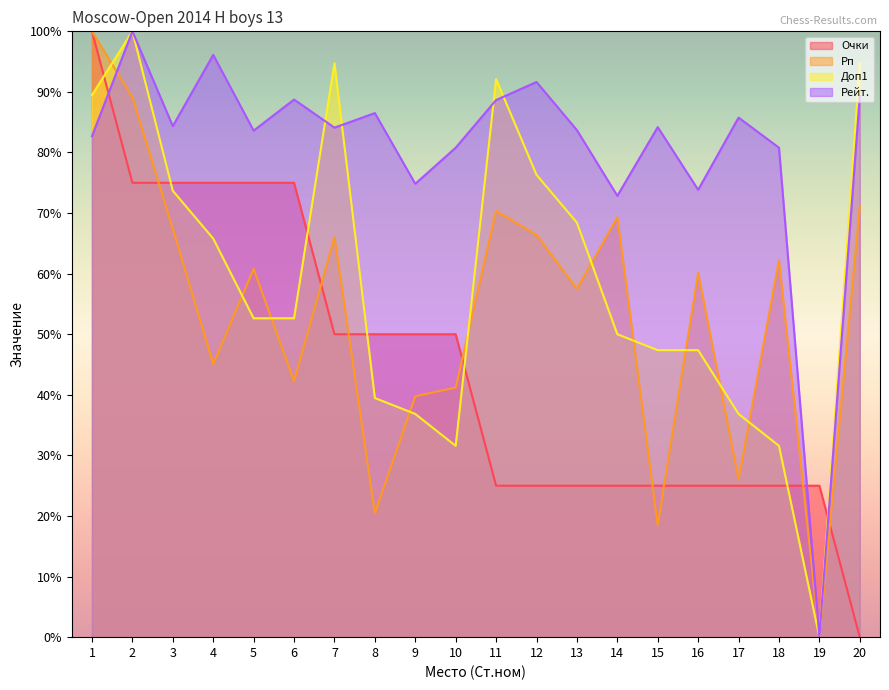

What are all the series names shown in the legend?

Очки, Рп, Доп1, Рейт.